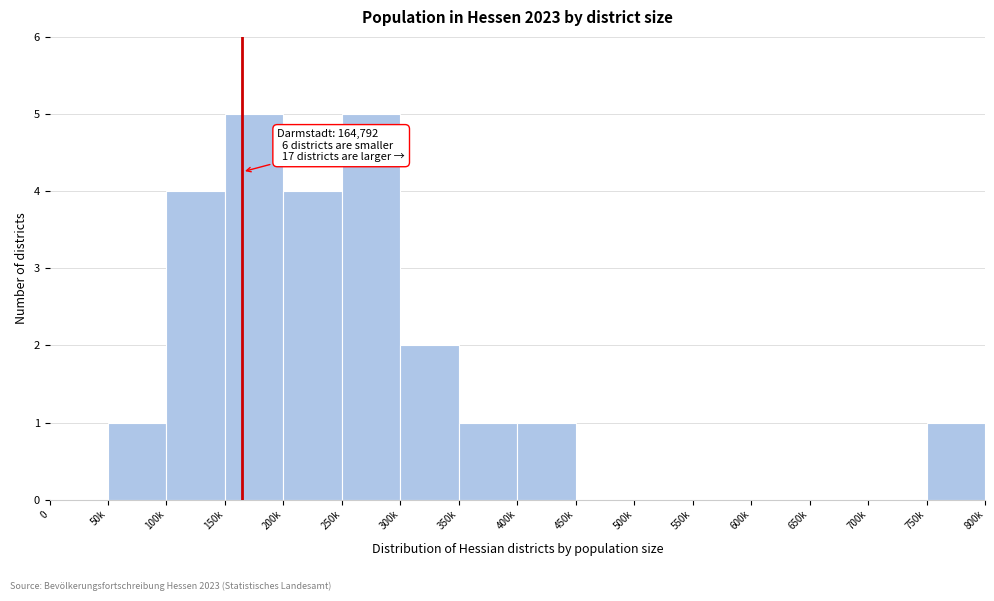

Reading right to left, transcribe all the data shown in this chart.

750k=1	700k=0	650k=0	600k=0	550k=0	500k=0	450k=0	400k=1	350k=1	300k=2	250k=5	200k=4	150k=5	100k=4	50k=1	0=0